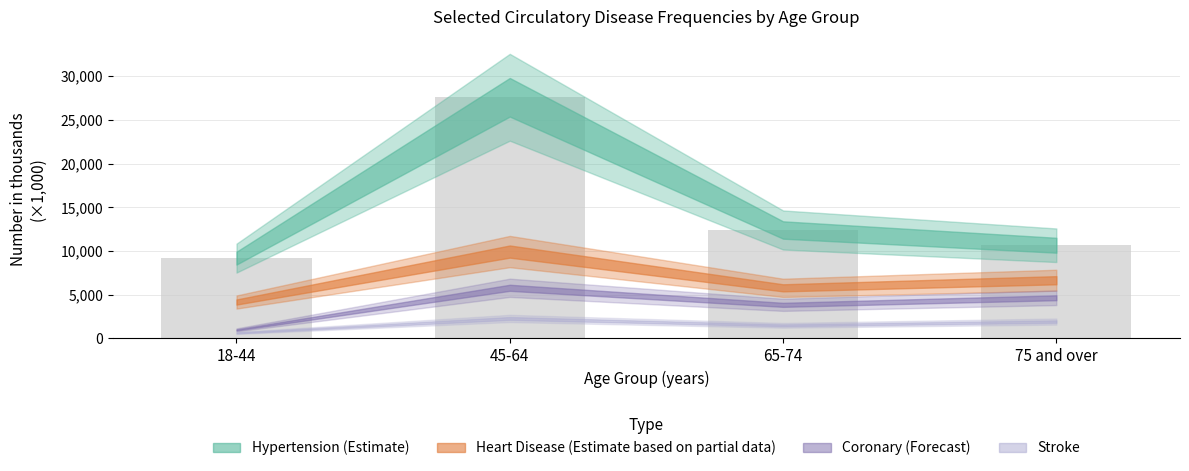

What is the maximum value shown in the chart?

27578